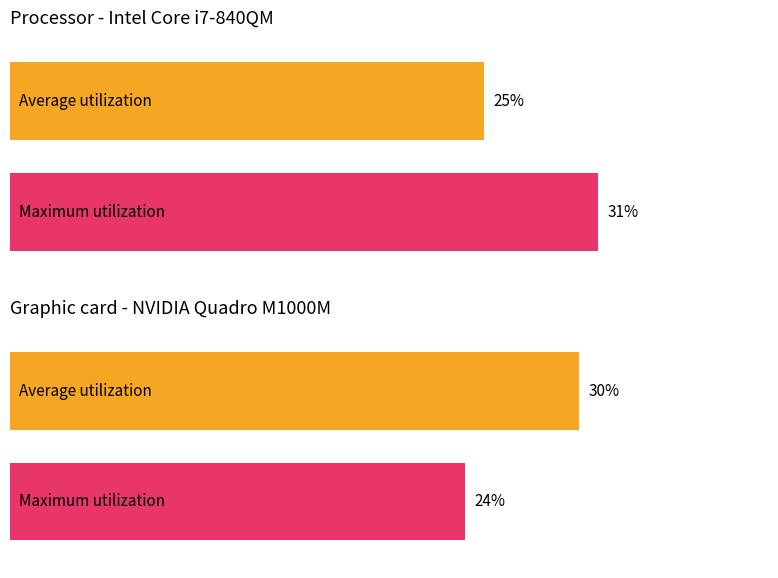

List the series in order of their overall mean, highest first.

Average utilization, Maximum utilization